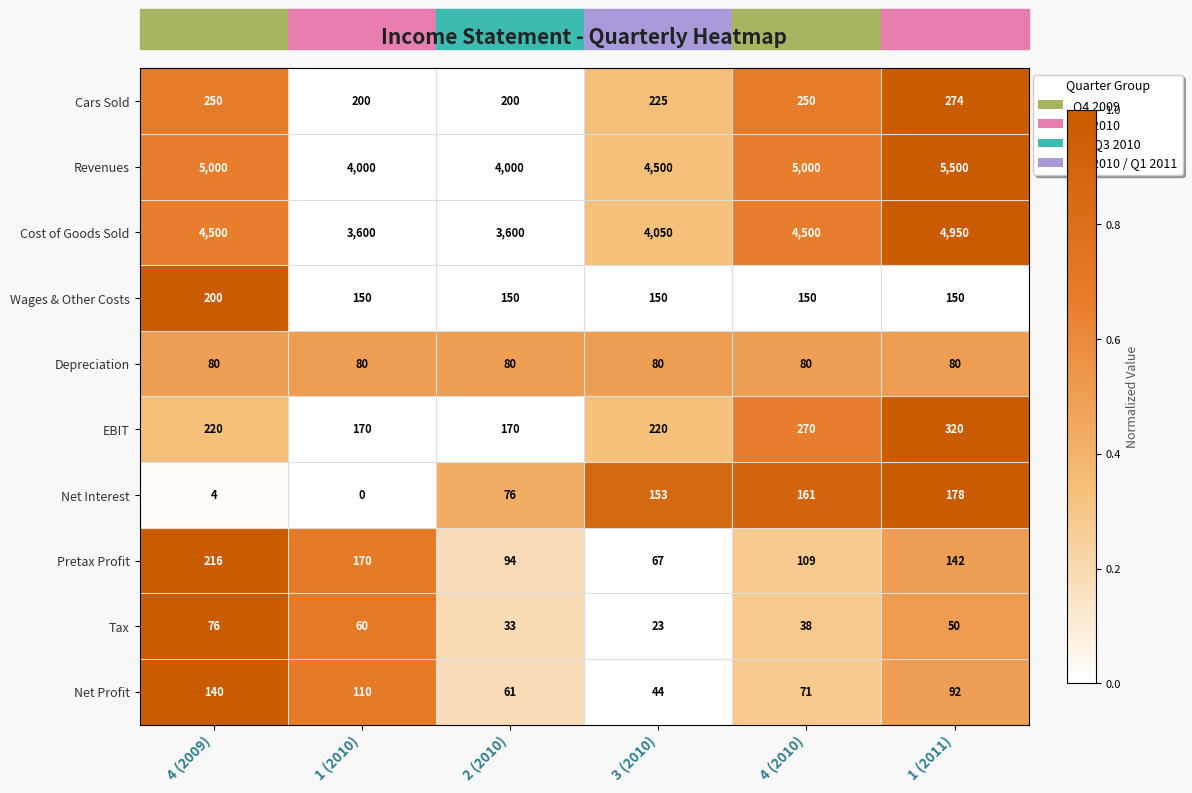

What is the sum of all Cost of Goods Sold values?

25200